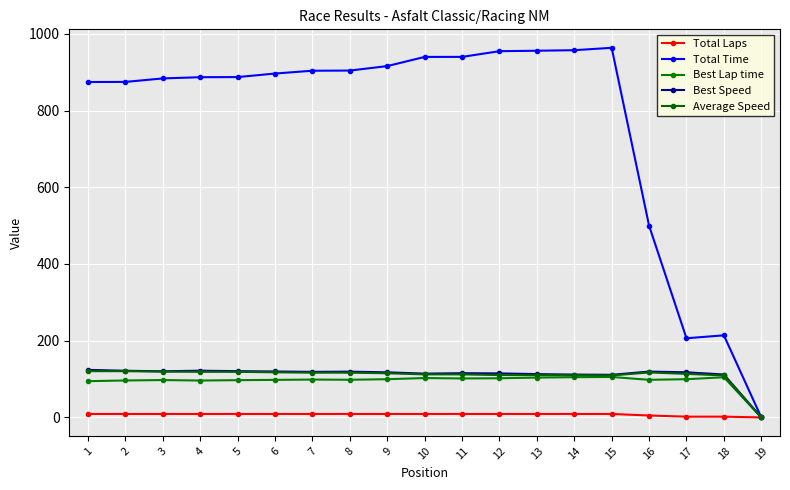

What is the highest value of the Total Laps series?

9.0